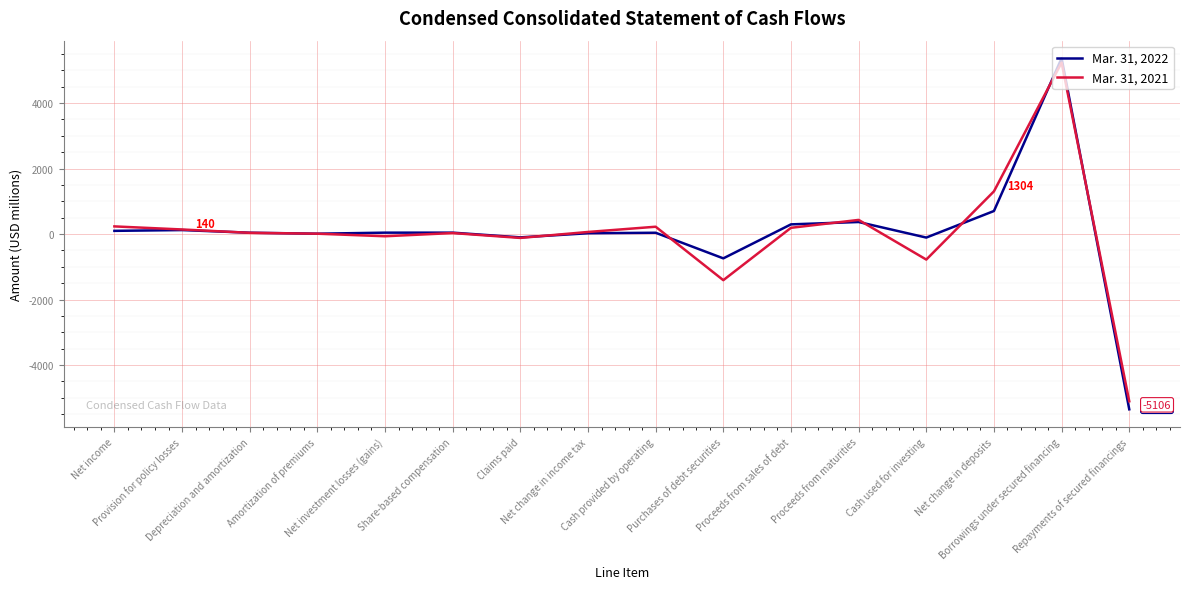

Which series has the widest spread of values?

Mar. 31, 2022